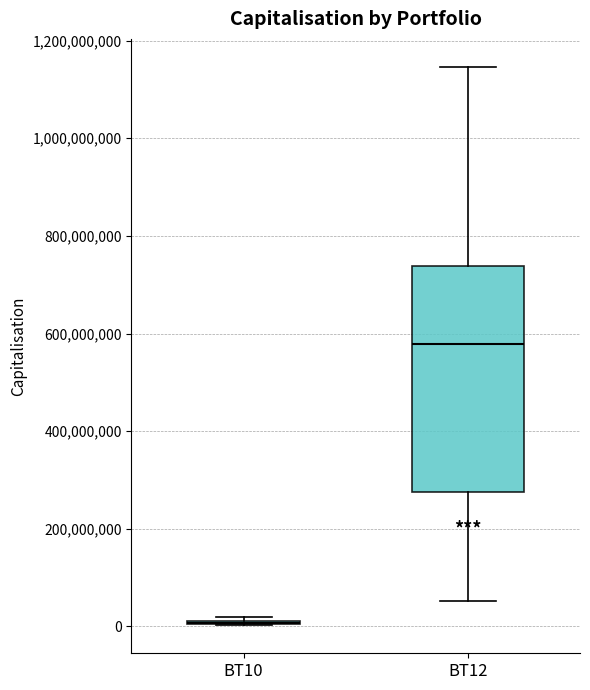

Comparing the boxes themselves (not the whiskers), which one is the tallest?

BT12